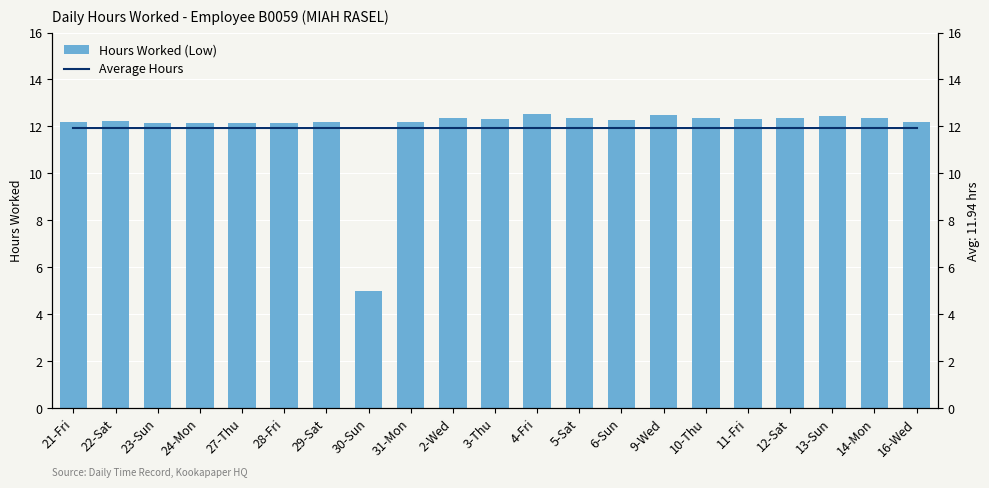

True or false: Hours Worked (Low) has a value of 12.4 at 10-Thu.

True